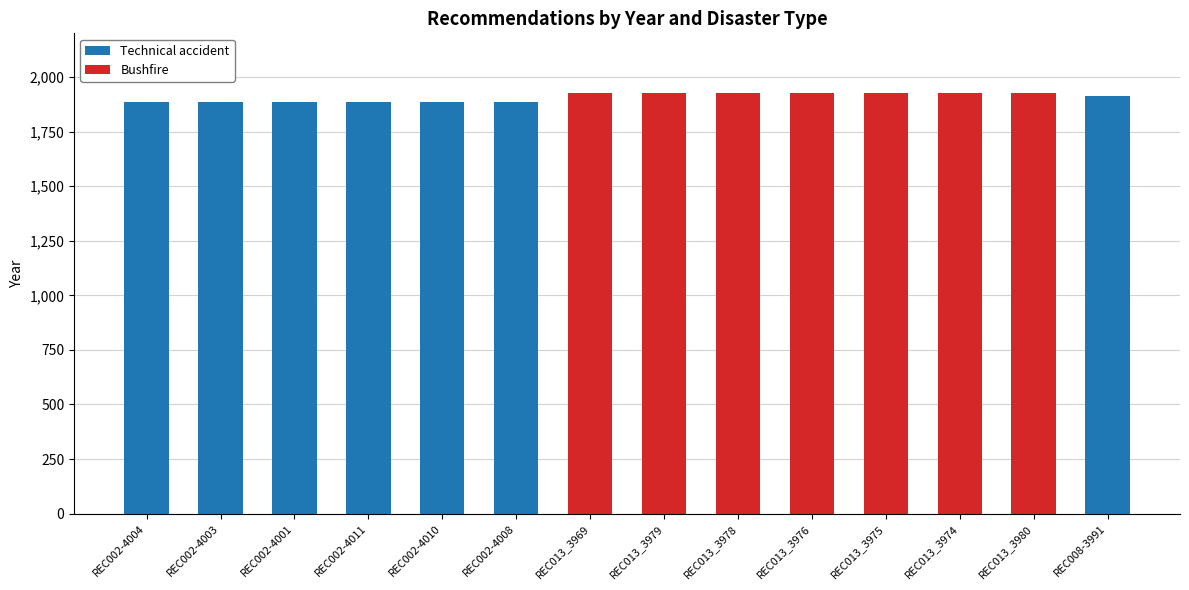

True or false: Technical accident has a value of 2616 at REC008-3991.

False